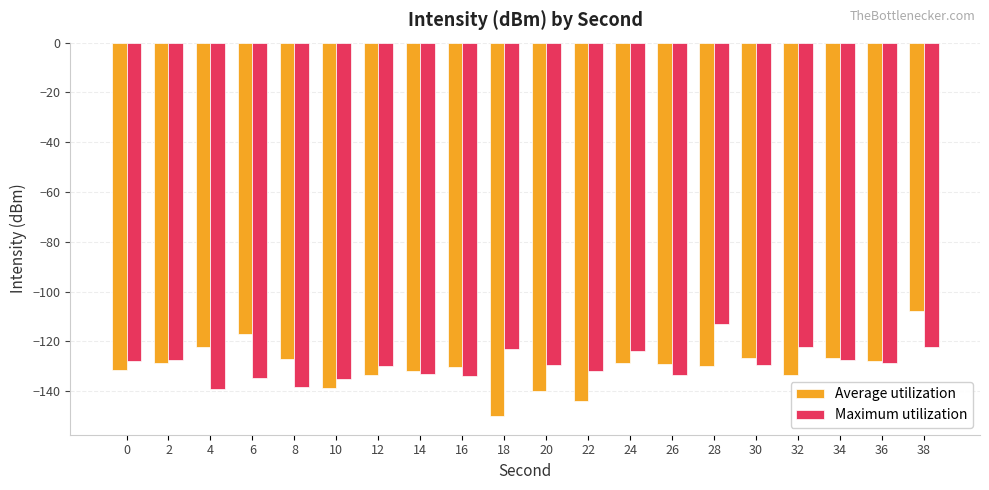

What is the total value across all series at 14?

-265.3